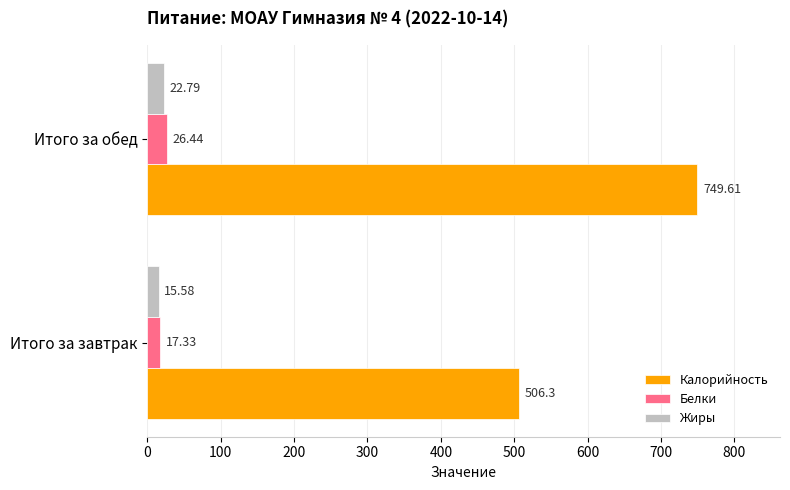

At how many categories does at least one series exceed 641?

1